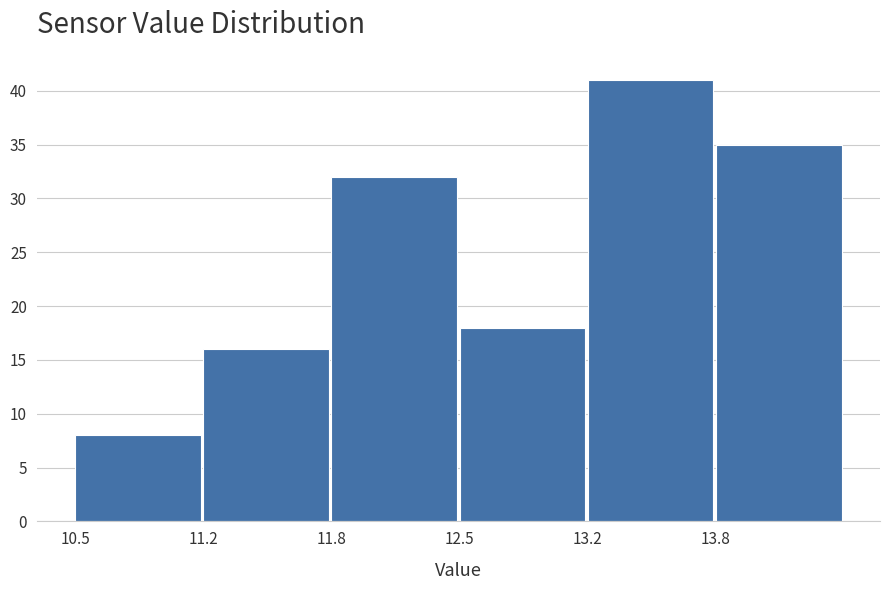

Reading right to left, extract all data points from this chart.

13.8=35	13.2=41	12.5=18	11.8=32	11.2=16	10.5=8